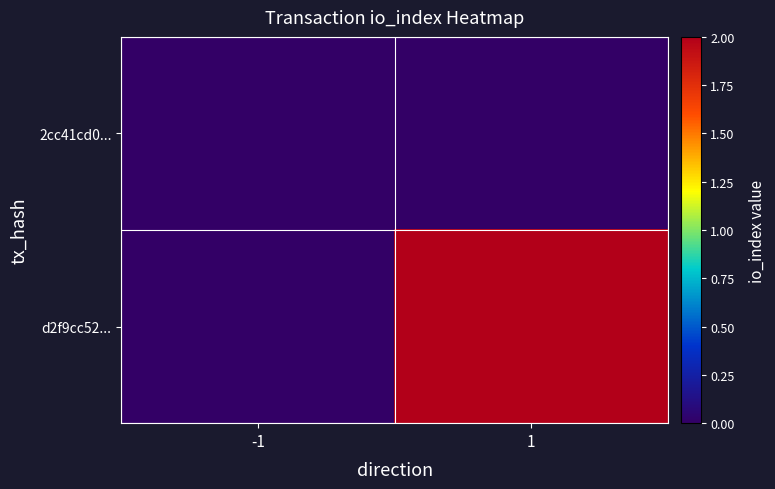

Reading left to right, transcribe all the data shown in this chart.

2cc41cd0...: -1=0	1=0
d2f9cc52...: -1=0	1=2